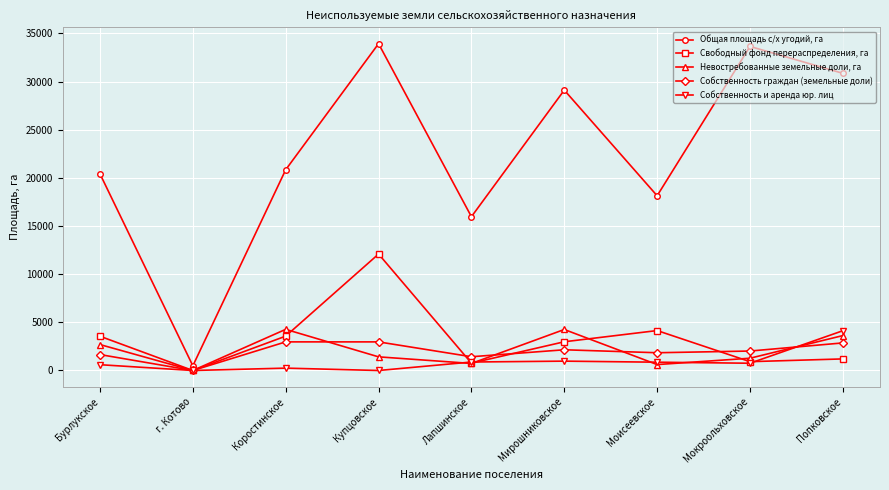

At which category is the sum across all series the highest?

Купцовское